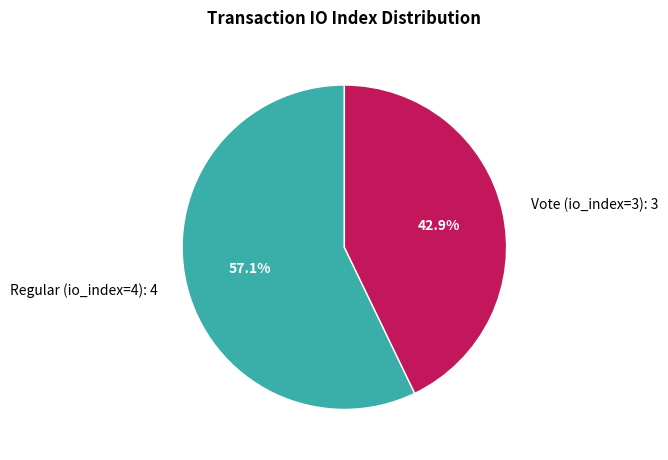

Which slice is the smallest?

Vote (io_index=3)